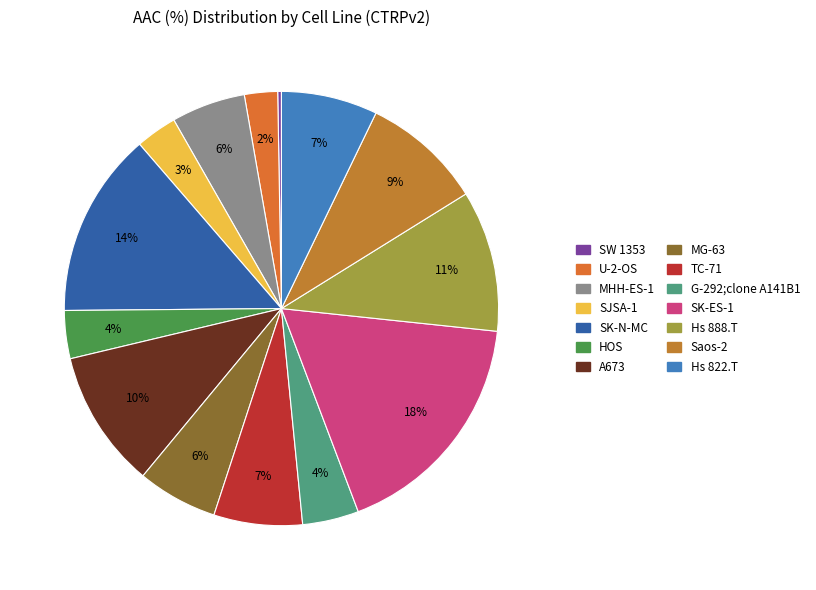

How many slices are in this pie chart?

14